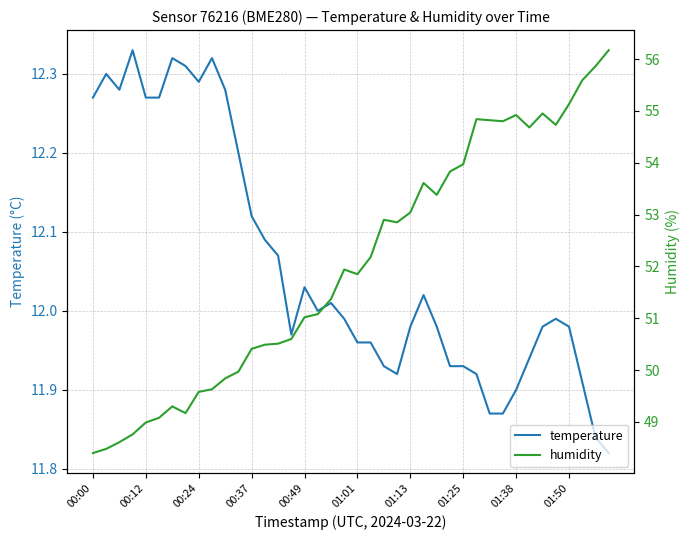

Does the chart have visible grid lines?

Yes